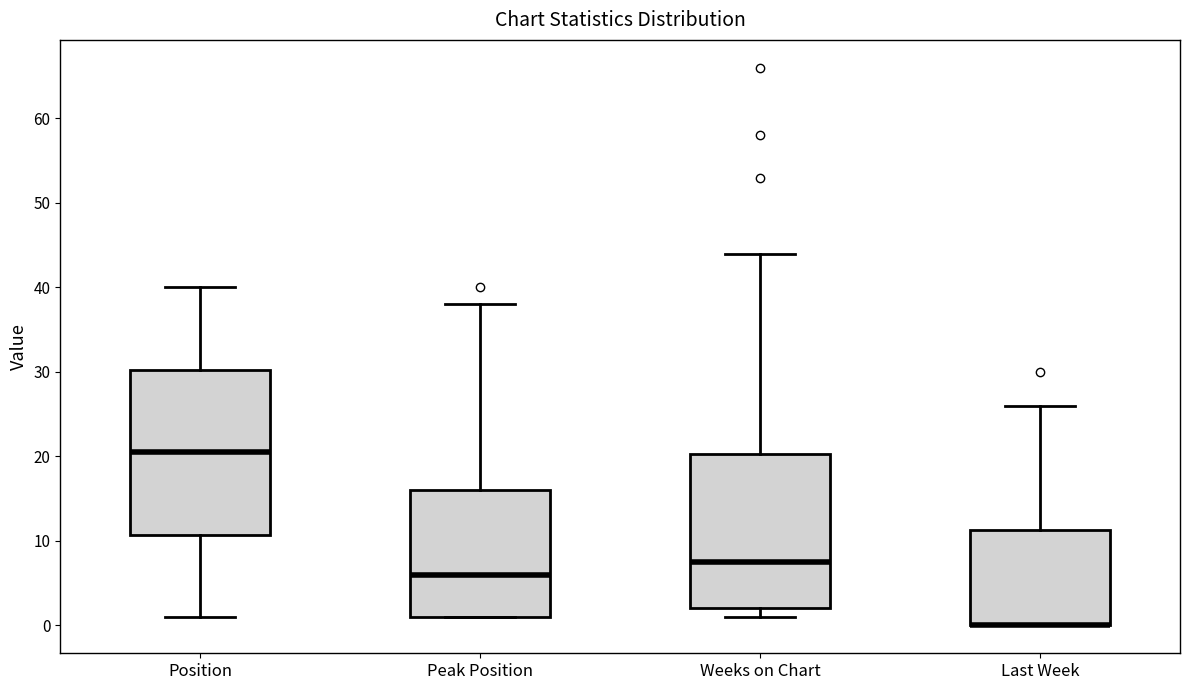

Reading left to right, transcribe this box plot: for each box, give where its median line is, the range the box spans, and where its two whiskers end, as read against the y-axis. The values are not printed on the chart, so give them approximately, as read against the axis.

Position: median 21, box 11 to 30, whiskers 1 to 40
Peak Position: median 6, box 1 to 16, whiskers 1 to 38
Weeks on Chart: median 8, box 2 to 20, whiskers 1 to 44
Last Week: median 0 (drawn on the box's lower edge), box 0 to 11, whiskers 0 to 26